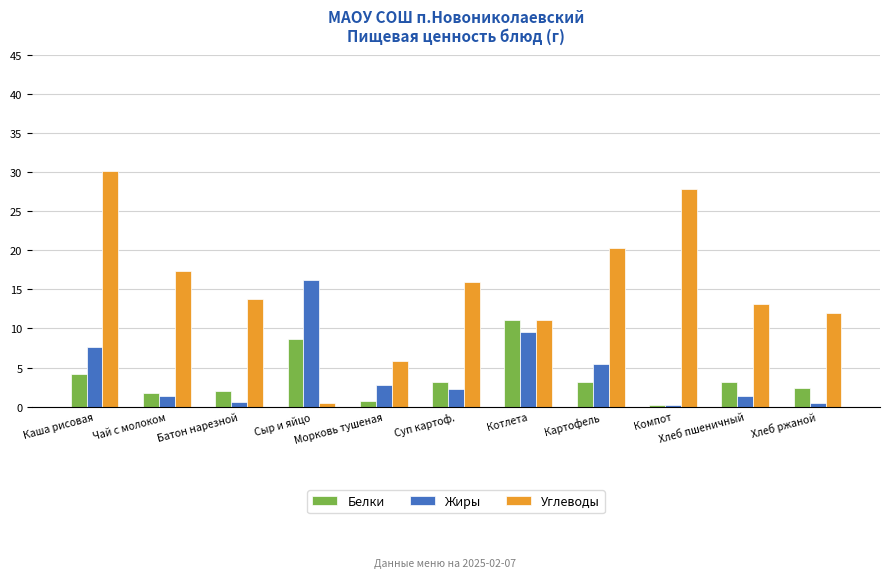

How many groups of bars are there?

11